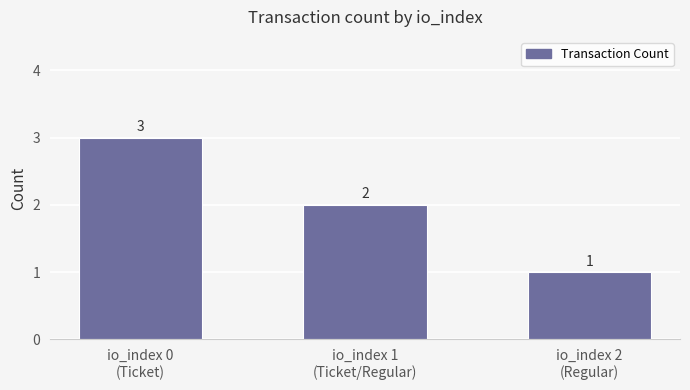

Reading left to right, list all the values displayed in this chart.

io_index 0
(Ticket)=3	io_index 1
(Ticket/Regular)=2	io_index 2
(Regular)=1